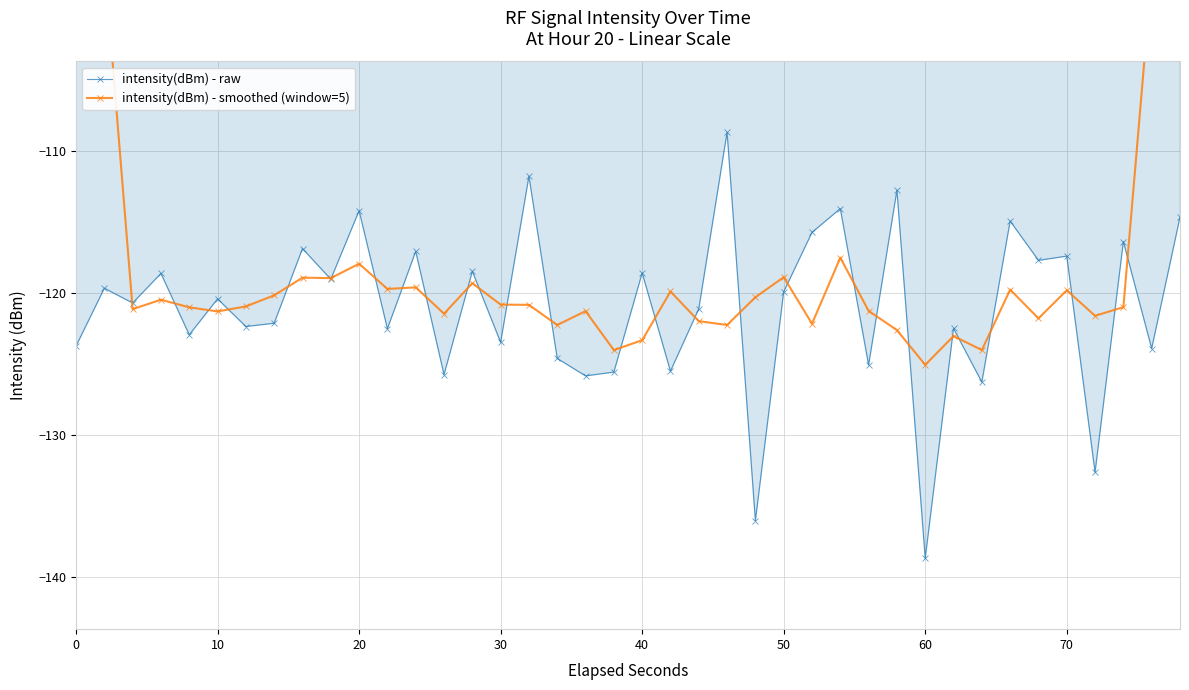

What is the difference between the maximum and second lowest values in the intensity(dBm) - smoothed (window=5) series?

53.0